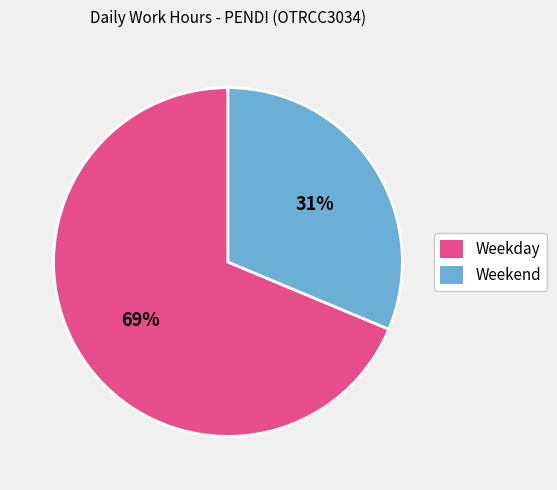

To the nearest percent, what is the average slice percentage?

50%